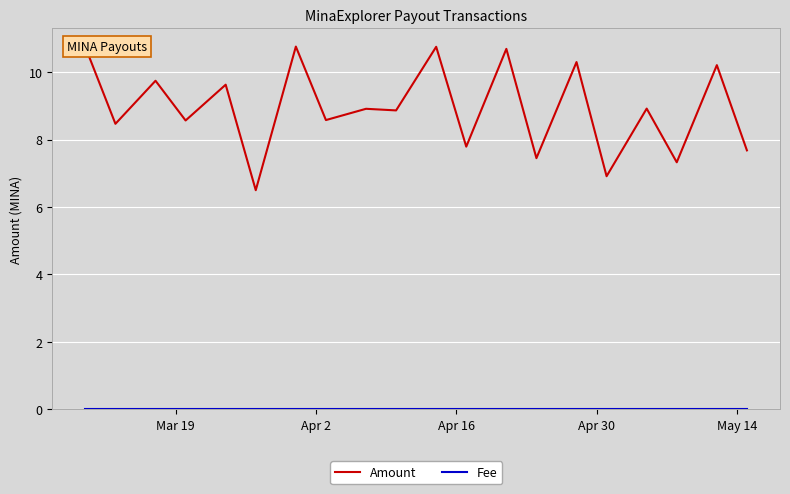

Which series has the largest total across all categories?

Amount